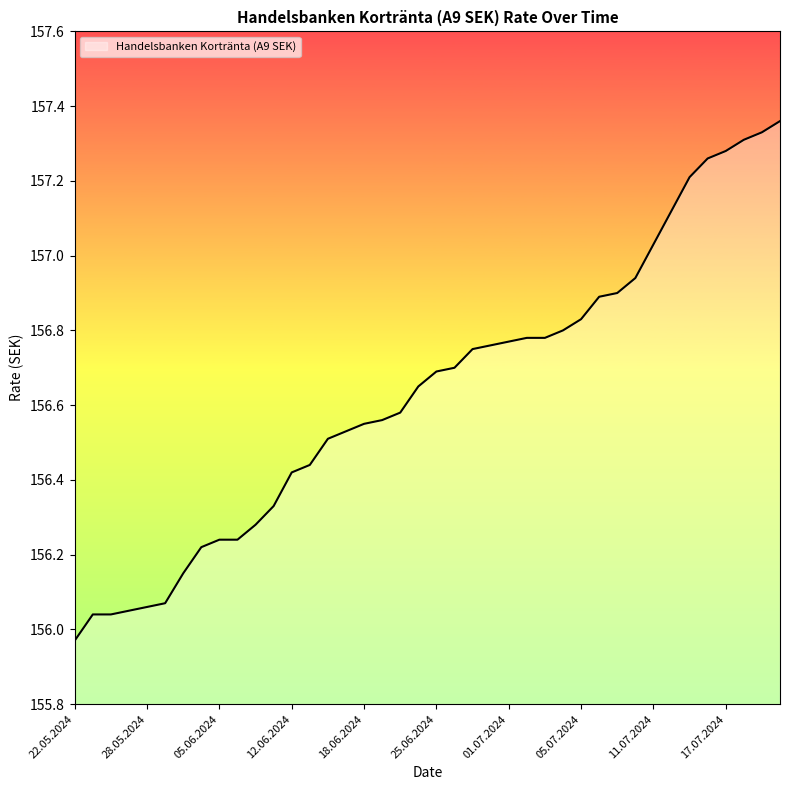

Reading right to left, list all the values displayed in this chart.

157.4	157.3	157.3	157.3	157.3	157.2	157.1	157.0	156.9	156.9	156.9	156.8	156.8	156.8	156.8	156.8	156.8	156.8	156.7	156.7	156.7	156.6	156.6	156.6	156.5	156.5	156.4	156.4	156.3	156.3	156.2	156.2	156.2	156.2	156.1	156.1	156.1	156.0	156.0	156.0